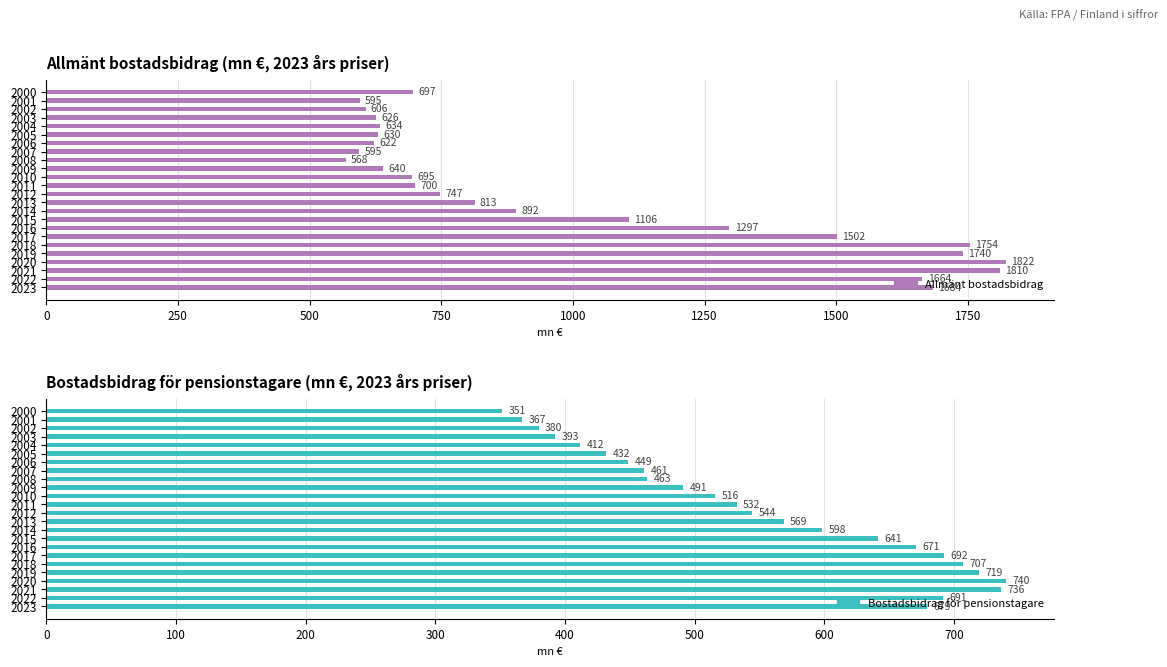

Which series has the widest spread of values?

Allmänt bostadsbidrag